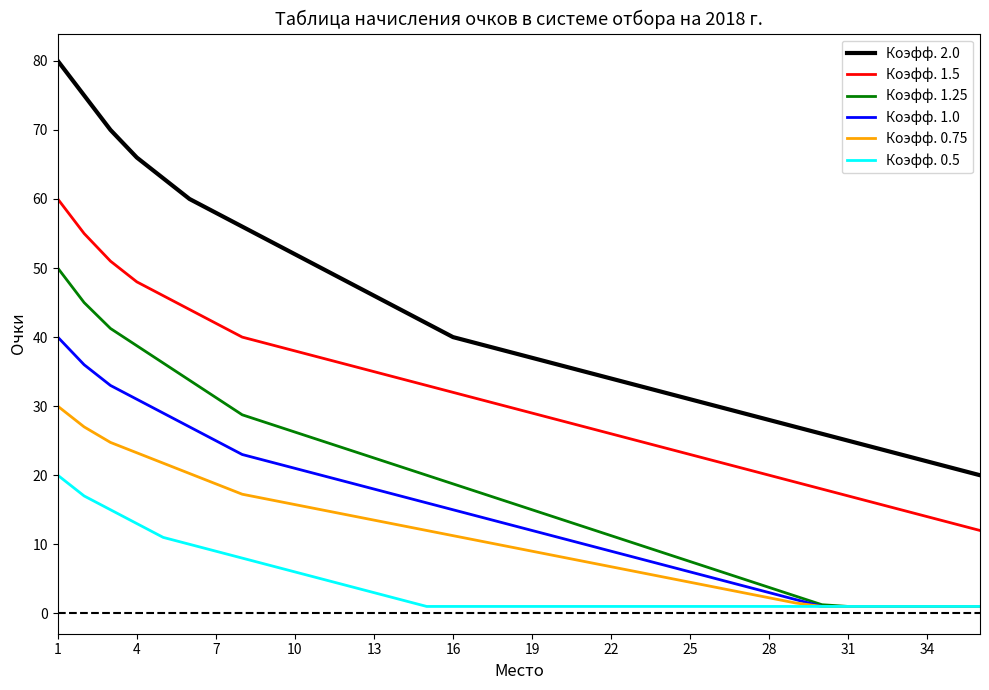

Which series has the largest total across all categories?

Коэфф. 2.0